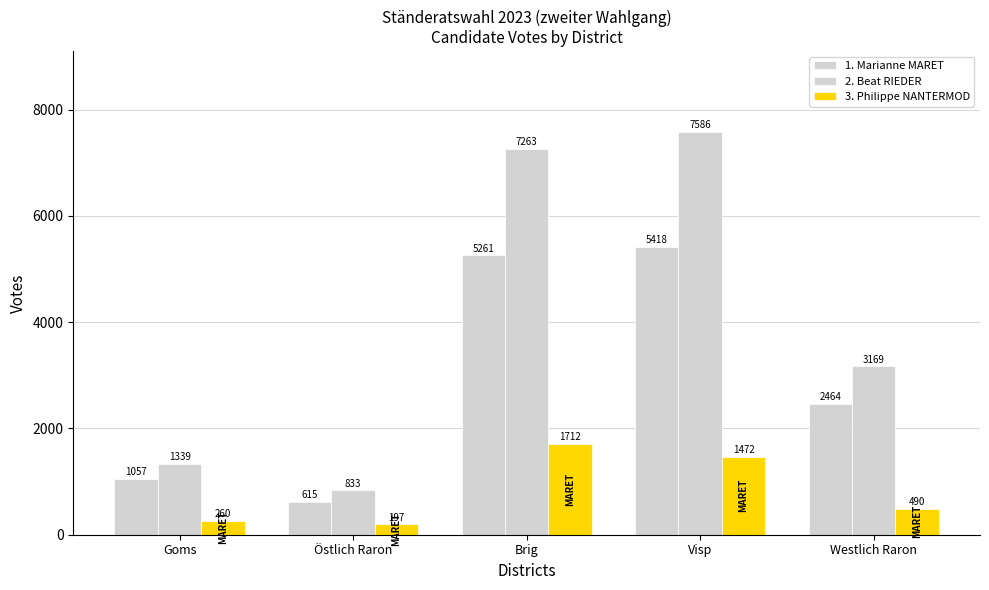

Count the number of categories in the chart.

5